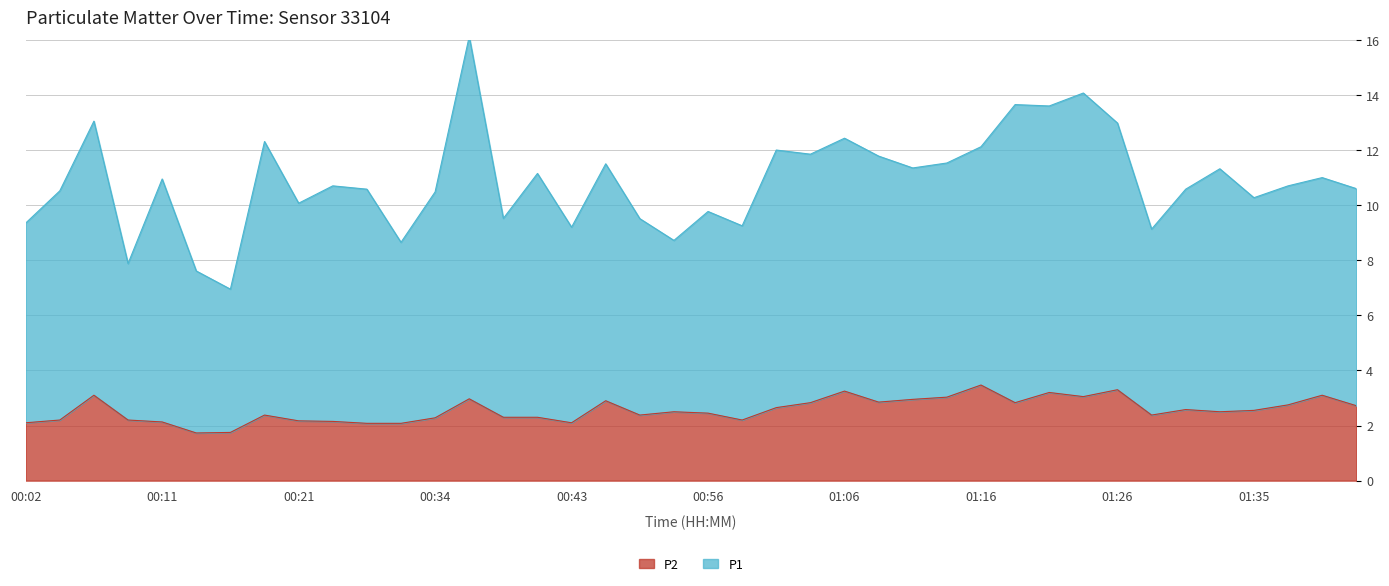

True or false: P2 and P1 cross at least once.

False